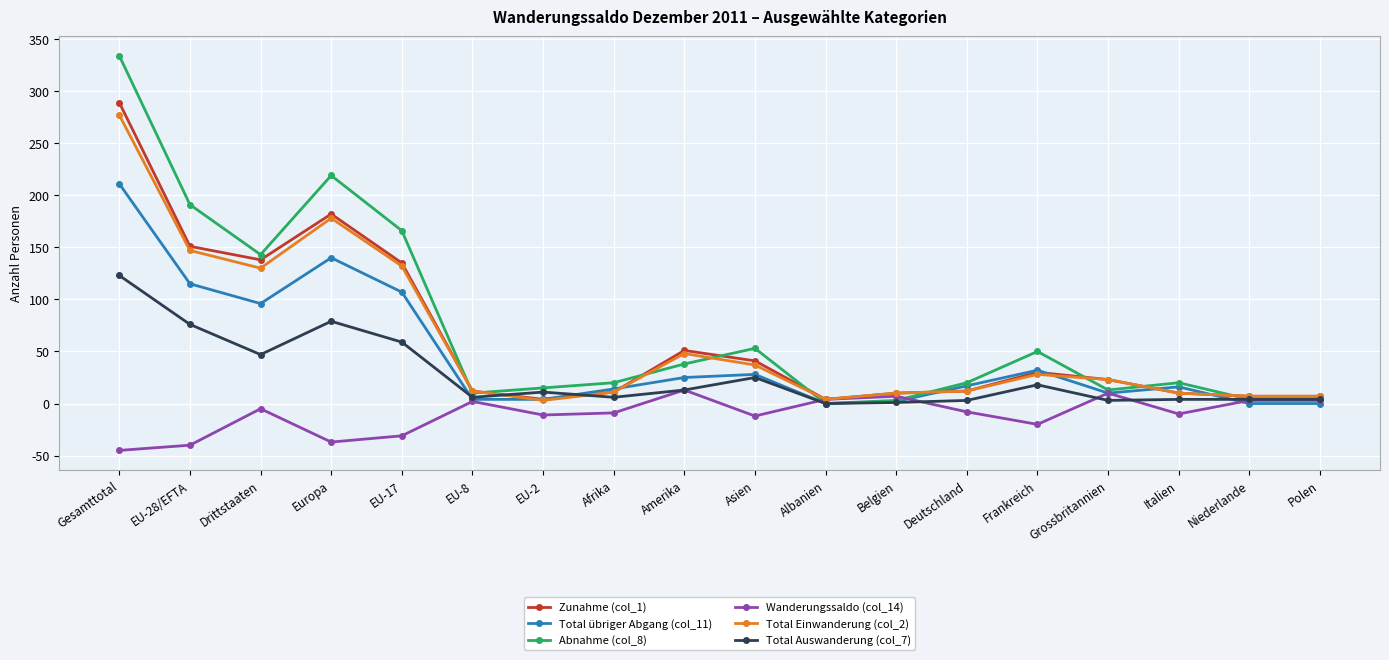

Which series has the largest range (max minus min)?

Abnahme (col_8)